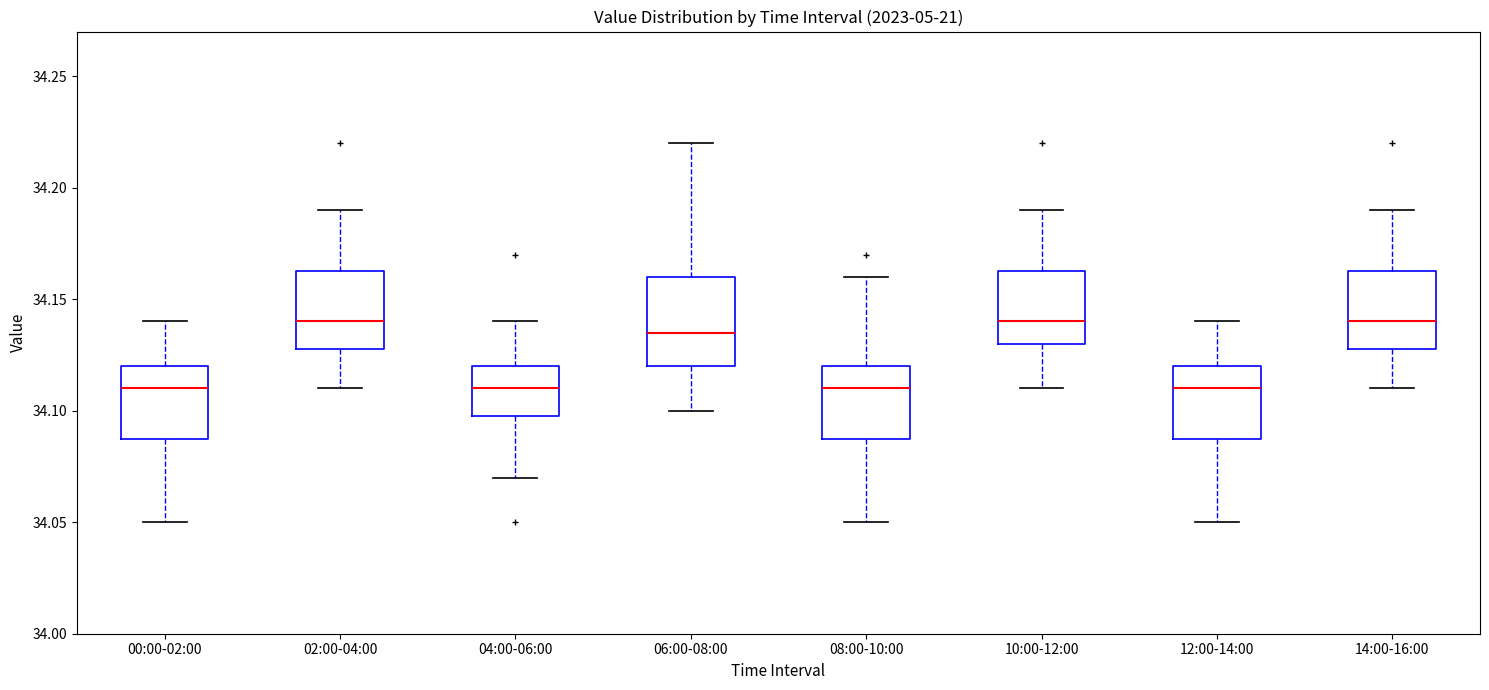

Reading left to right, read every box against the y-axis: the position of its median line, the range the box covers, and the ends of its whiskers. The values are not printed on the chart, so give them approximately, as read against the axis.

00:00-02:00: median 34.110, box 34.090 to 34.120, whiskers 34.050 to 34.140
02:00-04:00: median 34.140, box 34.130 to 34.165, whiskers 34.110 to 34.190
04:00-06:00: median 34.110, box 34.100 to 34.120, whiskers 34.070 to 34.140
06:00-08:00: median 34.135, box 34.120 to 34.160, whiskers 34.100 to 34.220
08:00-10:00: median 34.110, box 34.090 to 34.120, whiskers 34.050 to 34.160
10:00-12:00: median 34.140, box 34.130 to 34.165, whiskers 34.110 to 34.190
12:00-14:00: median 34.110, box 34.090 to 34.120, whiskers 34.050 to 34.140
14:00-16:00: median 34.140, box 34.130 to 34.165, whiskers 34.110 to 34.190